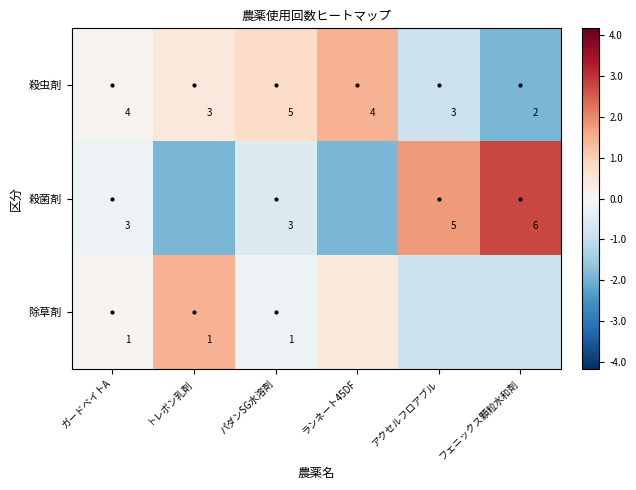

Rank the series at パダンSG水溶剤 from highest to lowest value.

殺虫剤, 殺菌剤, 除草剤